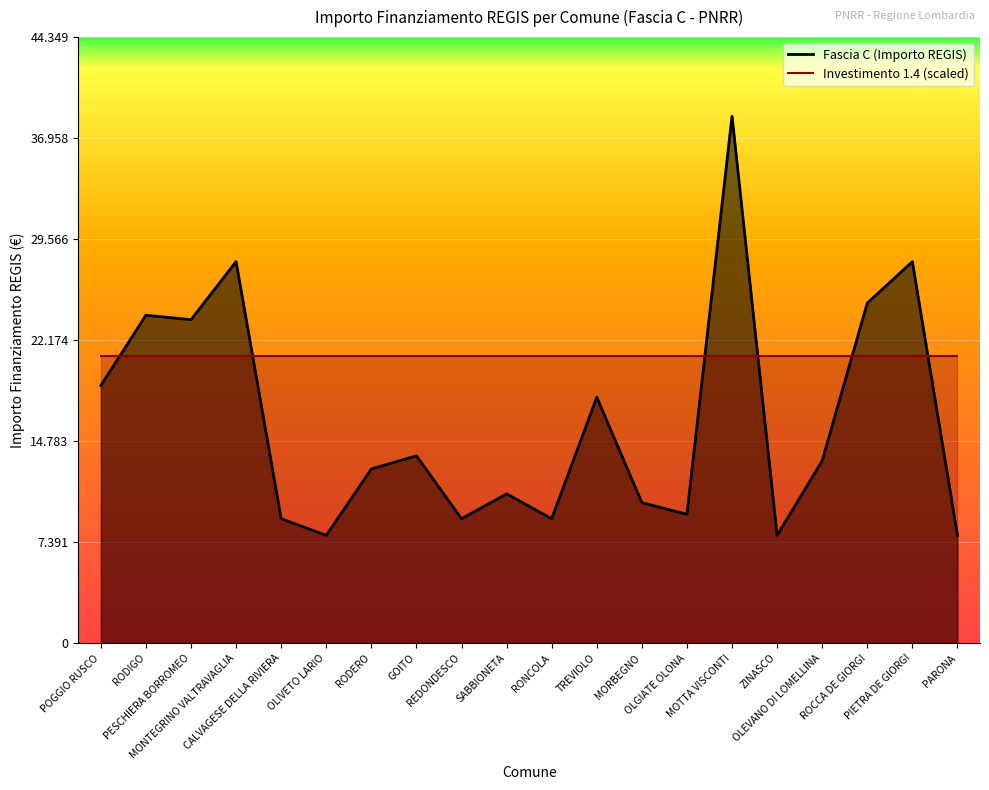

What is the sum of the Fascia C _line values at ROCCA DE GIORGI and PESCHIERA BORROMEO?

48560